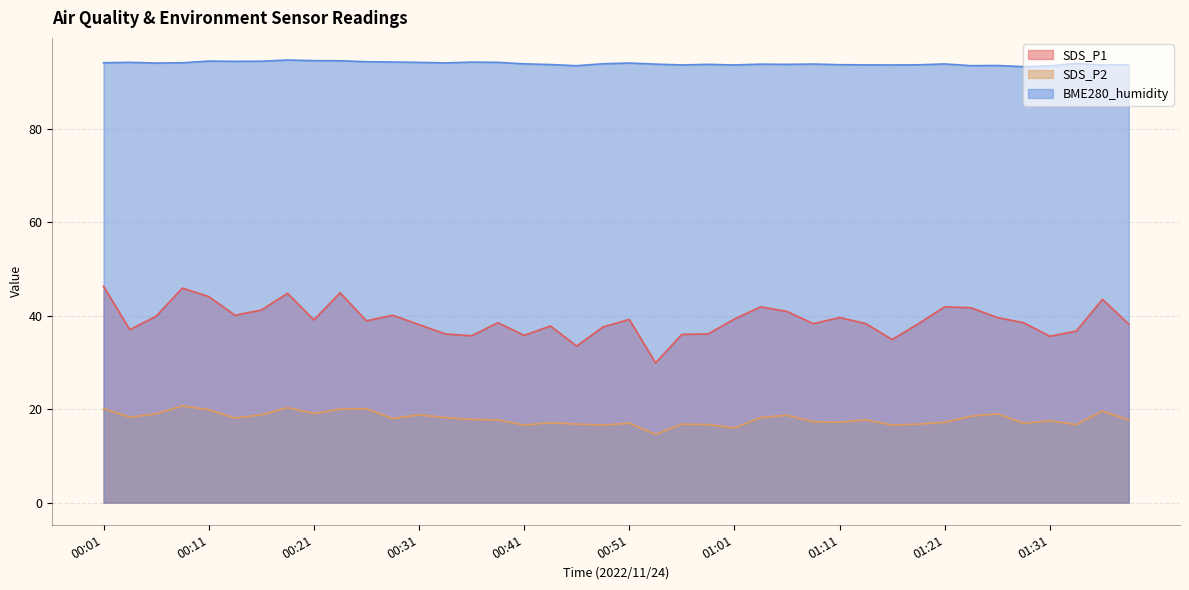

List the series in order of their peak value, highest first.

BME280_humidity, SDS_P1, SDS_P2